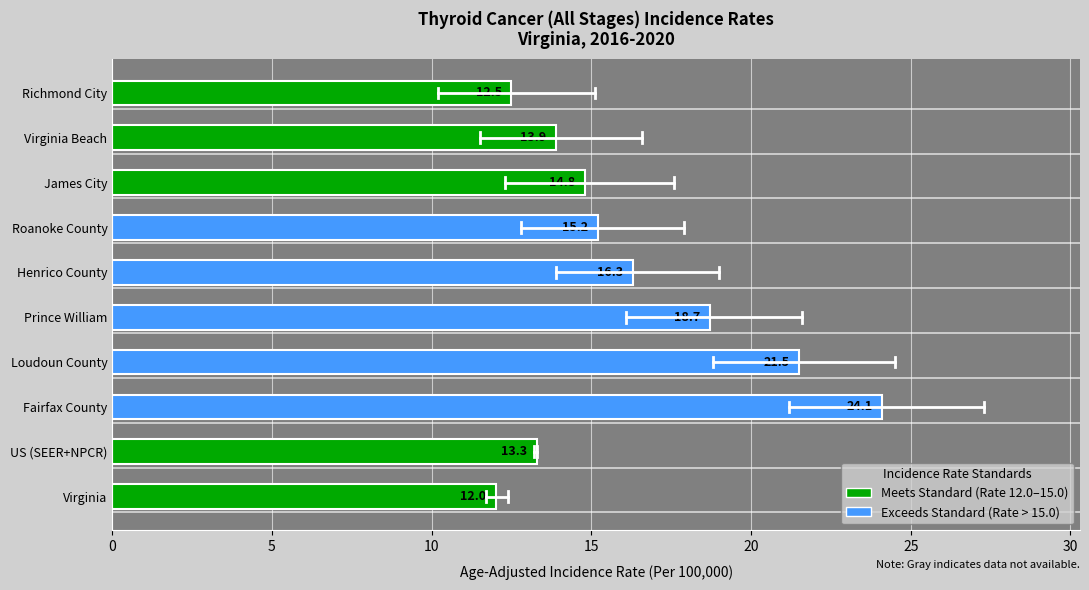

What is the approximate value at Fairfax County?

24.1